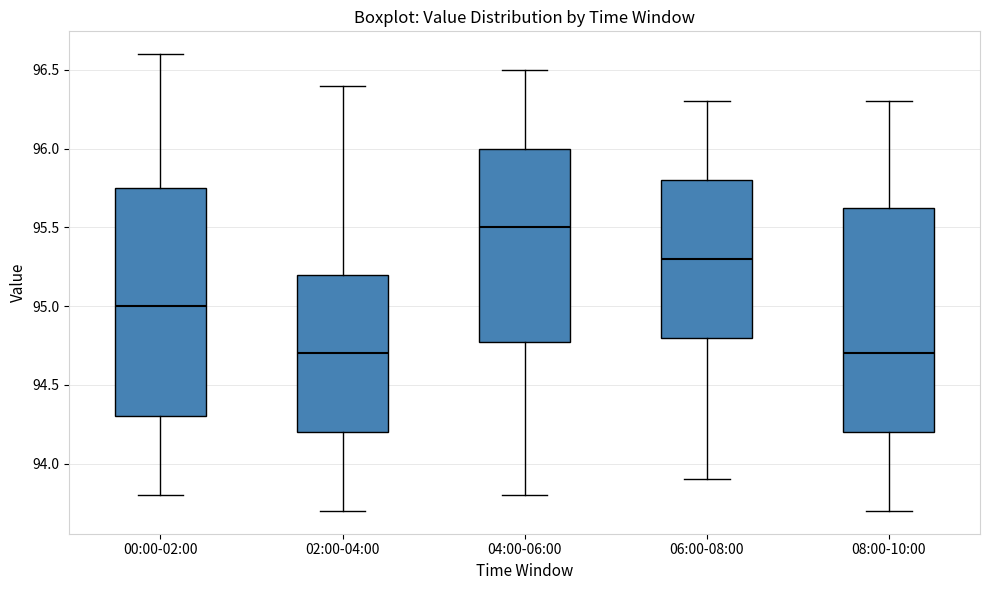

Where does the lower whisker of the box for 02:00-04:00 end on the y-axis? The values are not printed on the chart, so give them approximately, as read against the axis.

93.70